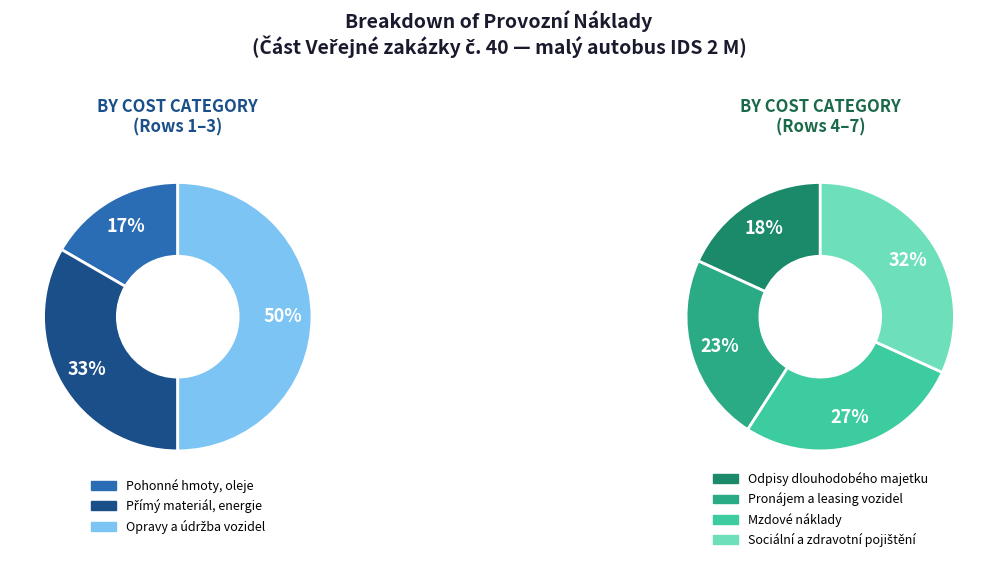

How many segments does this pie chart have?

7